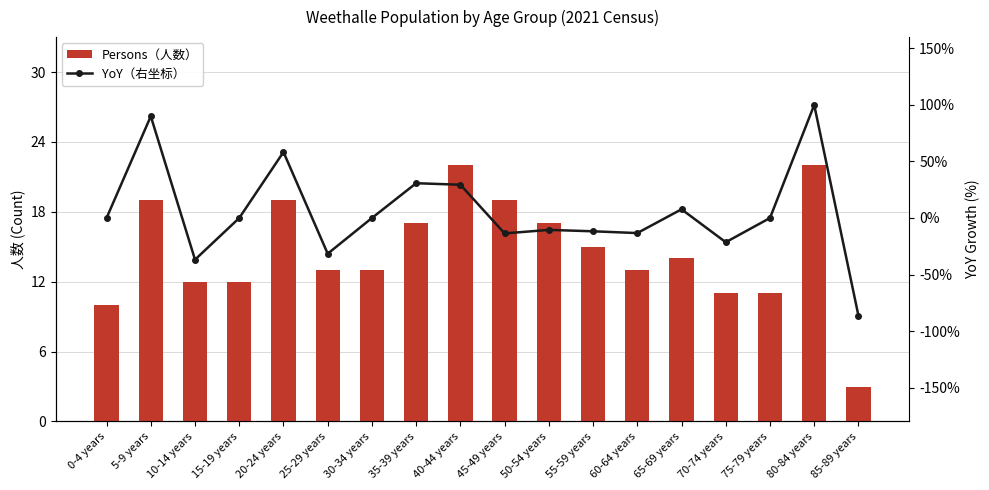

How many categories are shown in the chart?

18